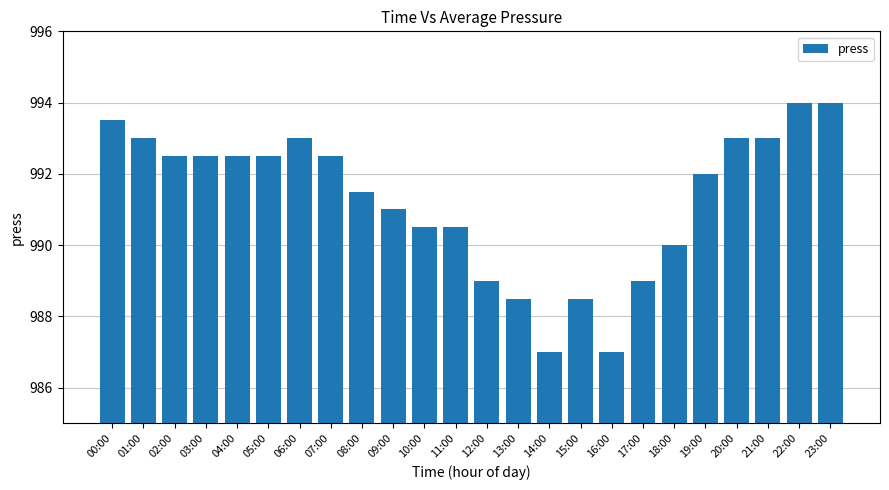

What is the sum of all values?

23790.5